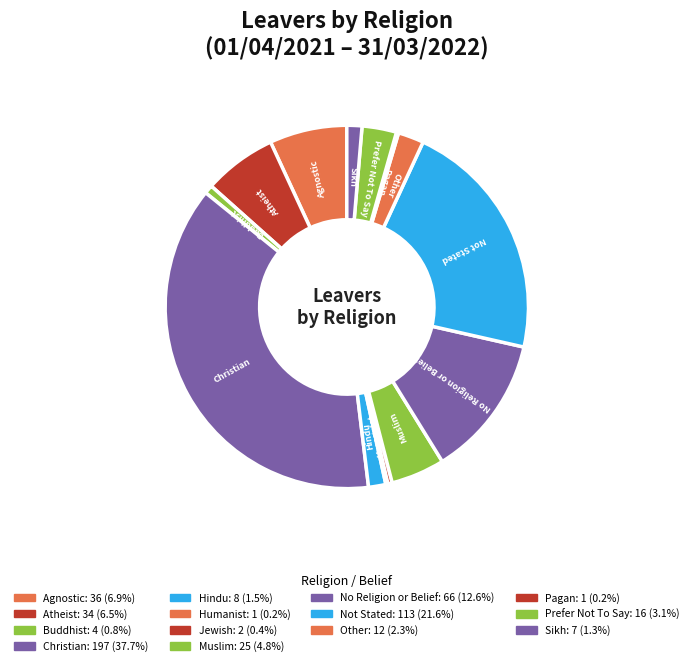

Is there any slice that represents more than half of the pie?

No